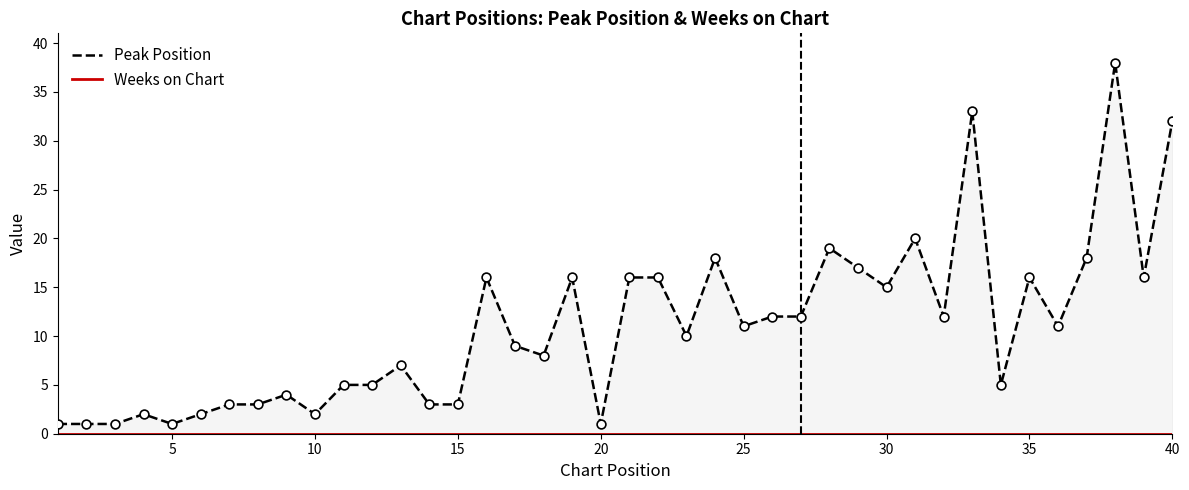

What is the total value across all series at 15?

3